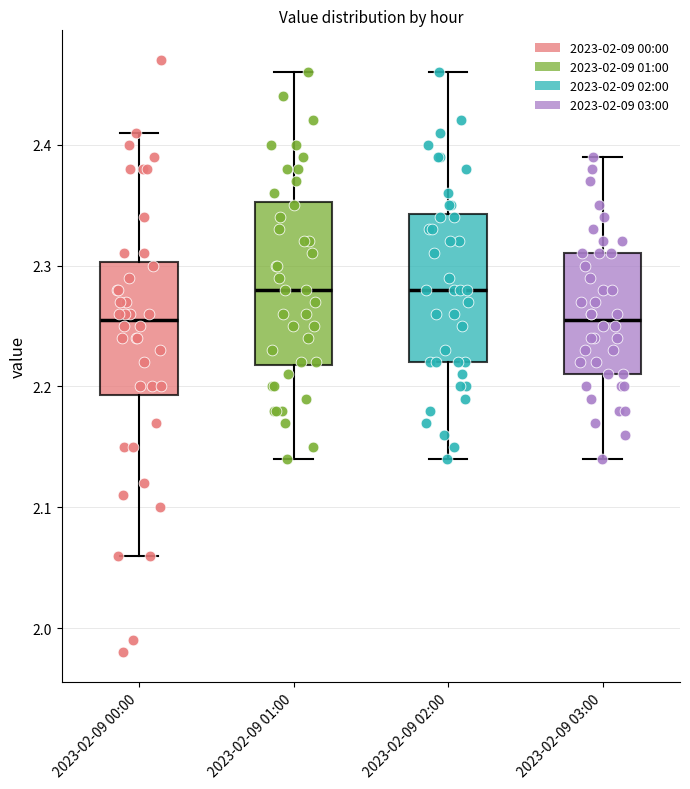

Where does the lower whisker of the box for 2023-02-09 02:00 end on the y-axis? The values are not printed on the chart, so give them approximately, as read against the axis.

2.14